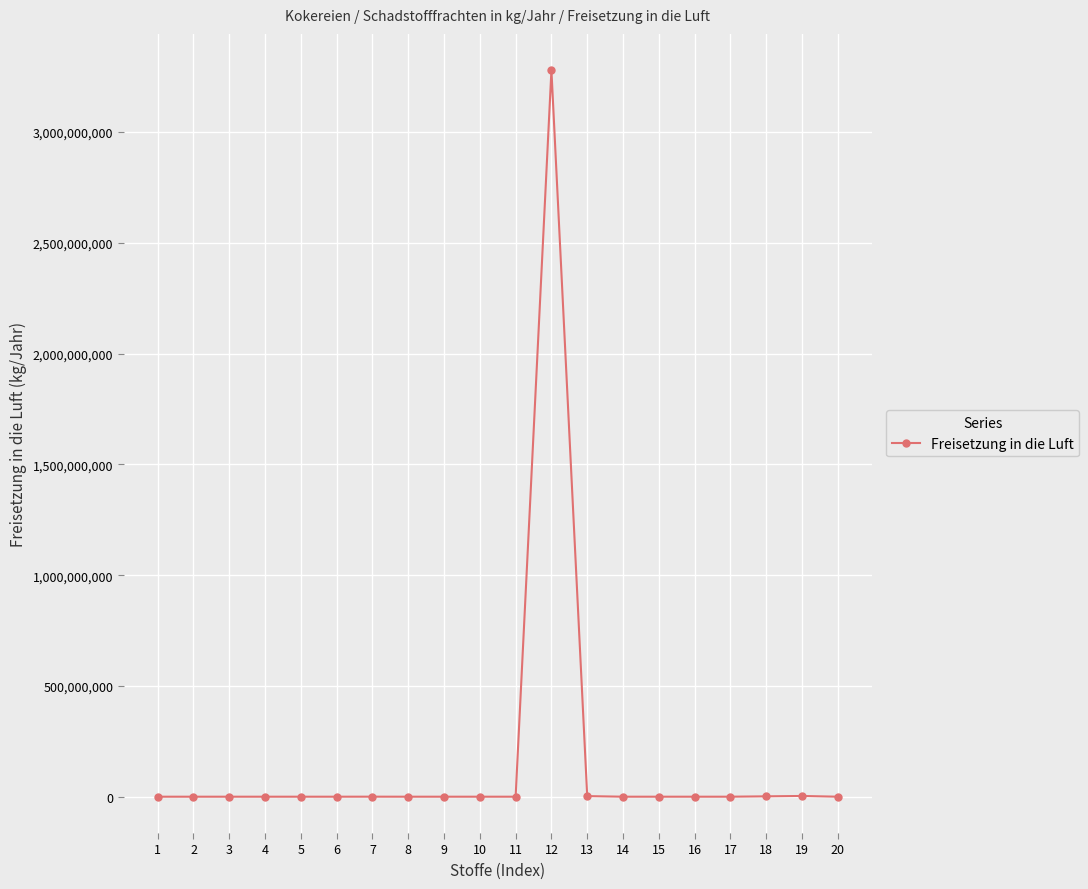

True or false: the data has more than 0 interior local peaks.

True